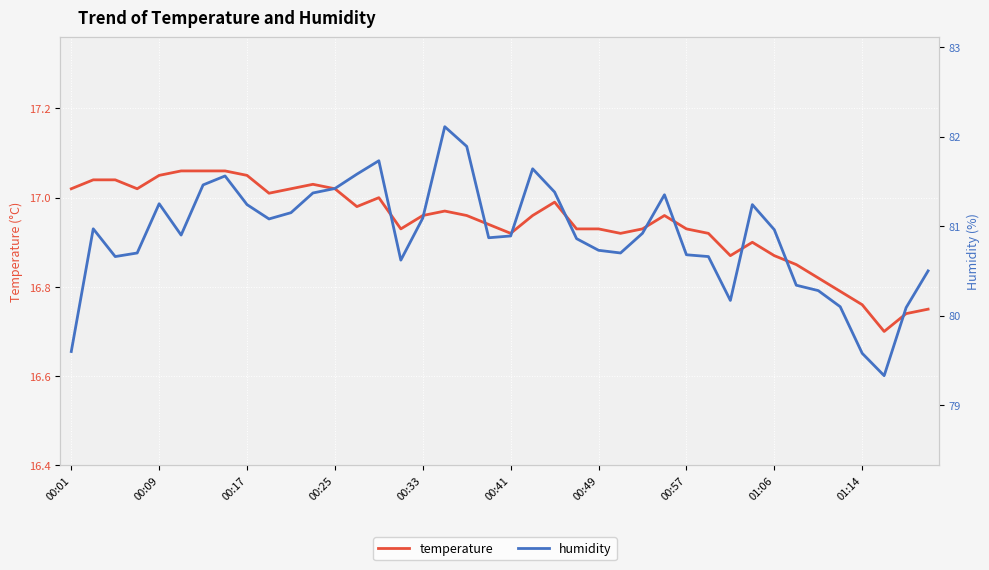

What is the difference between the temperature values at 10 and 17?

0.1